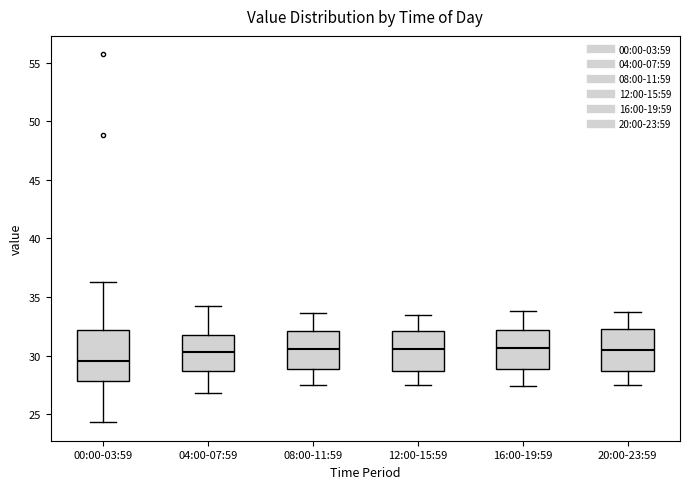

Reading left to right, transcribe this box plot: for each box, give where its median line is, the range the box spans, and where its two whiskers end, as read against the y-axis. The values are not printed on the chart, so give them approximately, as read against the axis.

00:00-03:59: median 29.5, box 28.0 to 32.0, whiskers 24.5 to 36.5
04:00-07:59: median 30.5, box 28.5 to 32.0, whiskers 27.0 to 34.0
08:00-11:59: median 30.5, box 29.0 to 32.0, whiskers 27.5 to 33.5
12:00-15:59: median 30.5, box 28.5 to 32.0, whiskers 27.5 to 33.5
16:00-19:59: median 30.5, box 29.0 to 32.0, whiskers 27.5 to 34.0
20:00-23:59: median 30.5, box 28.5 to 32.5, whiskers 27.5 to 33.5